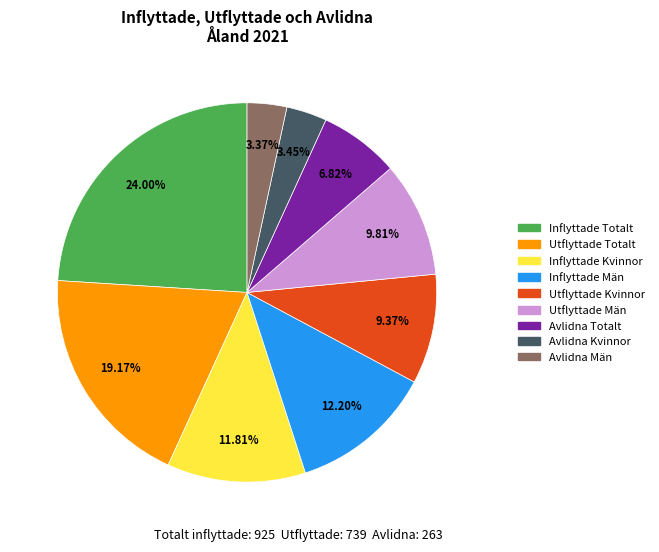

Is there any slice that represents more than half of the pie?

No